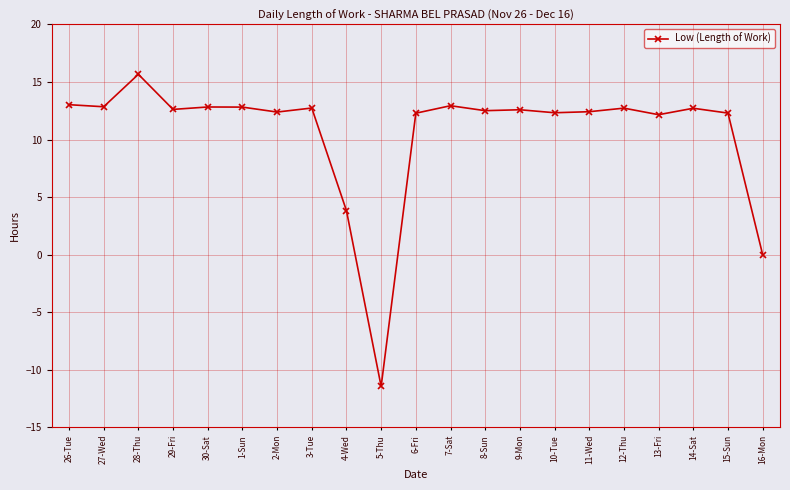

True or false: there are more than 0 points higher than both neighbors.

True